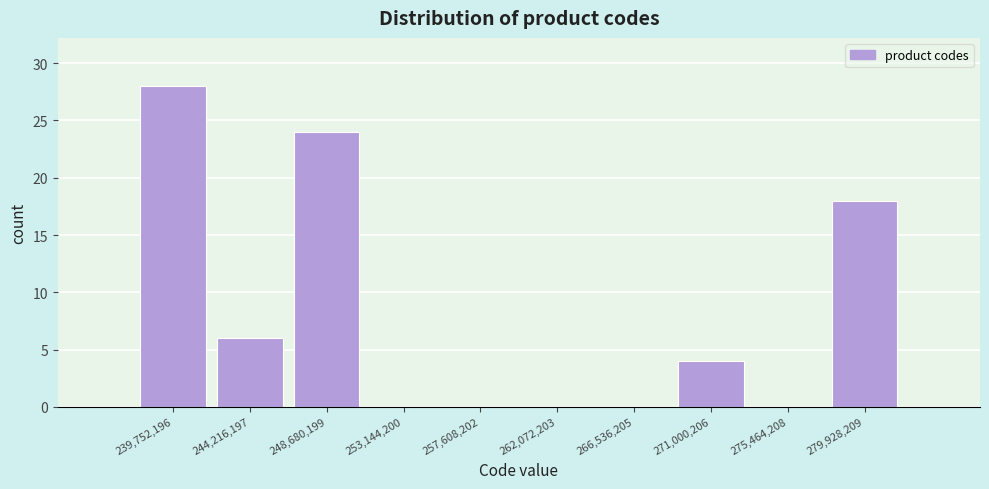

Reading right to left, extract all data points from this chart.

279,928,209=18	275,464,208=0	271,000,206=4	266,536,205=0	262,072,203=0	257,608,202=0	253,144,200=0	248,680,199=24	244,216,197=6	239,752,196=28